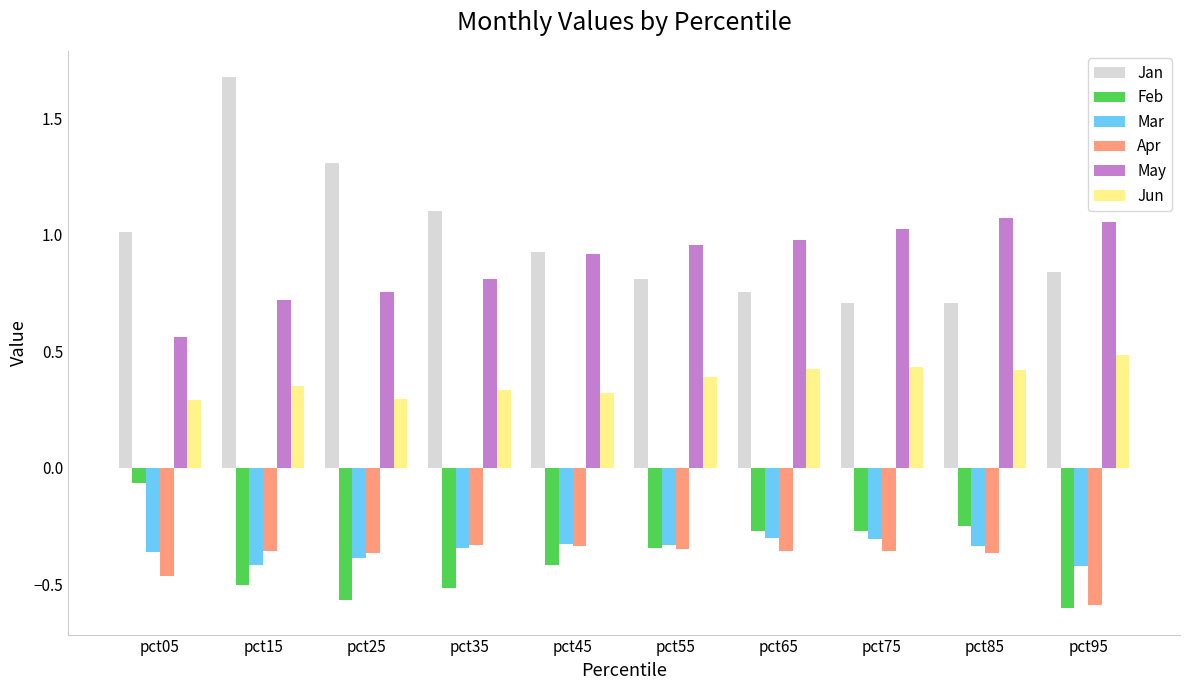

How many categories are shown in the chart?

10